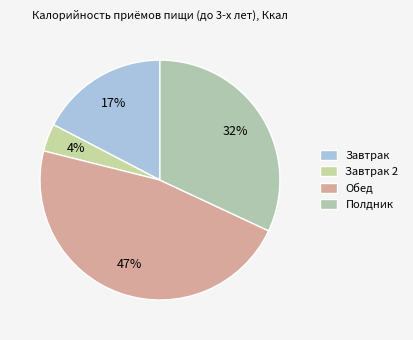

How many slices are in this pie chart?

4